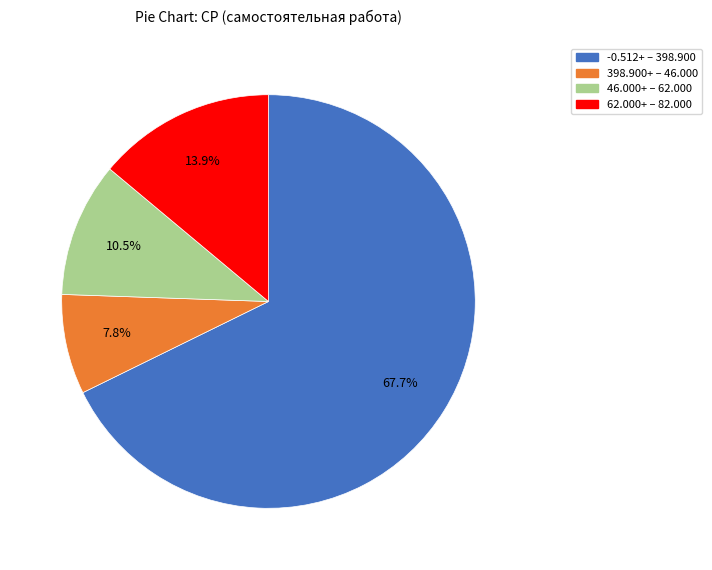

Is there a majority slice in this chart?

Yes